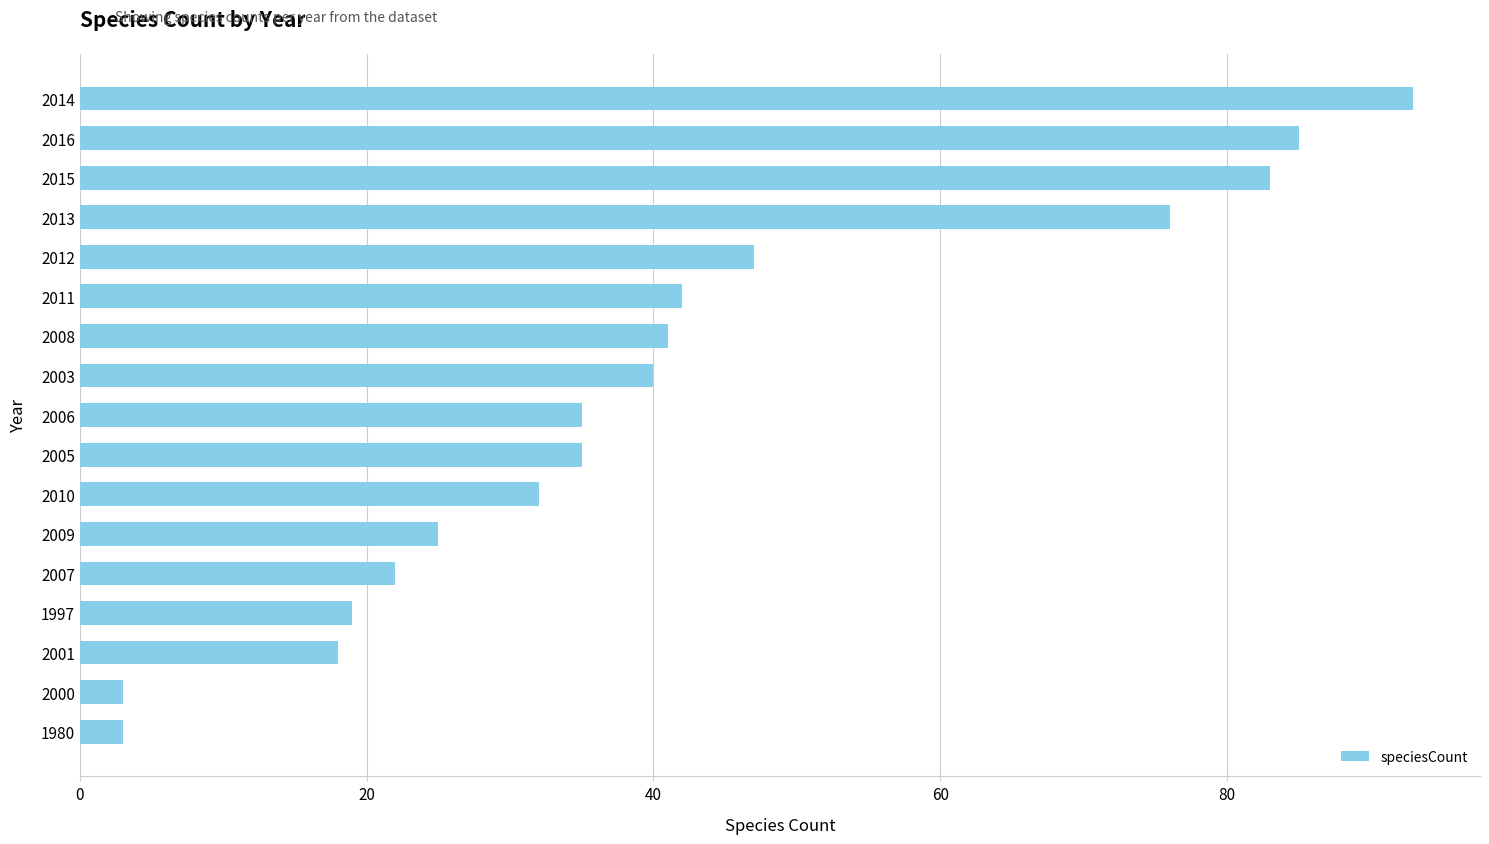

Reading top to bottom, transcribe all the data shown in this chart.

2014=93	2016=85	2015=83	2013=76	2012=47	2011=42	2008=41	2003=40	2006=35	2005=35	2010=32	2009=25	2007=22	1997=19	2001=18	2000=3	1980=3